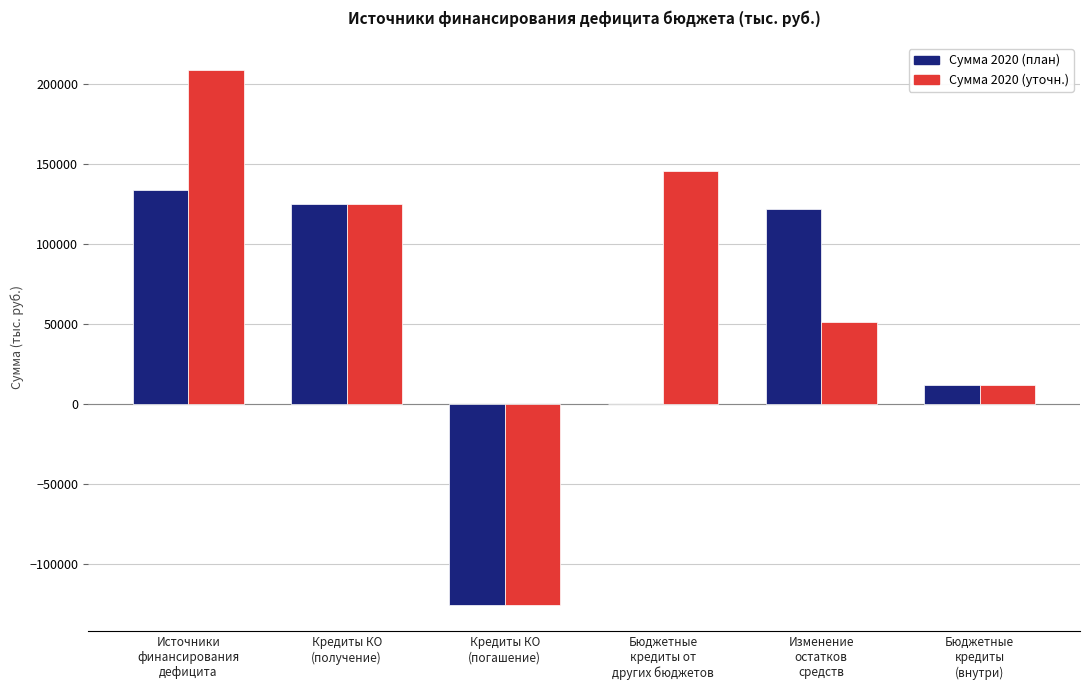

What is the highest value of the Сумма 2020 (план) series?

134204.9